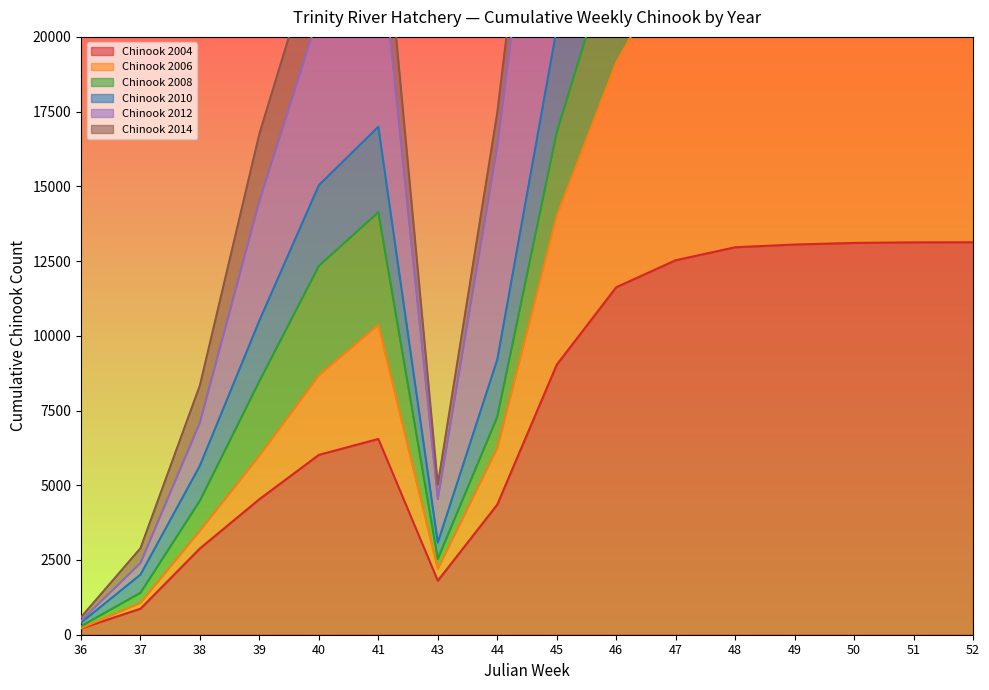

The value of Chinook 2004 at 38 is 1436. True or false?

False